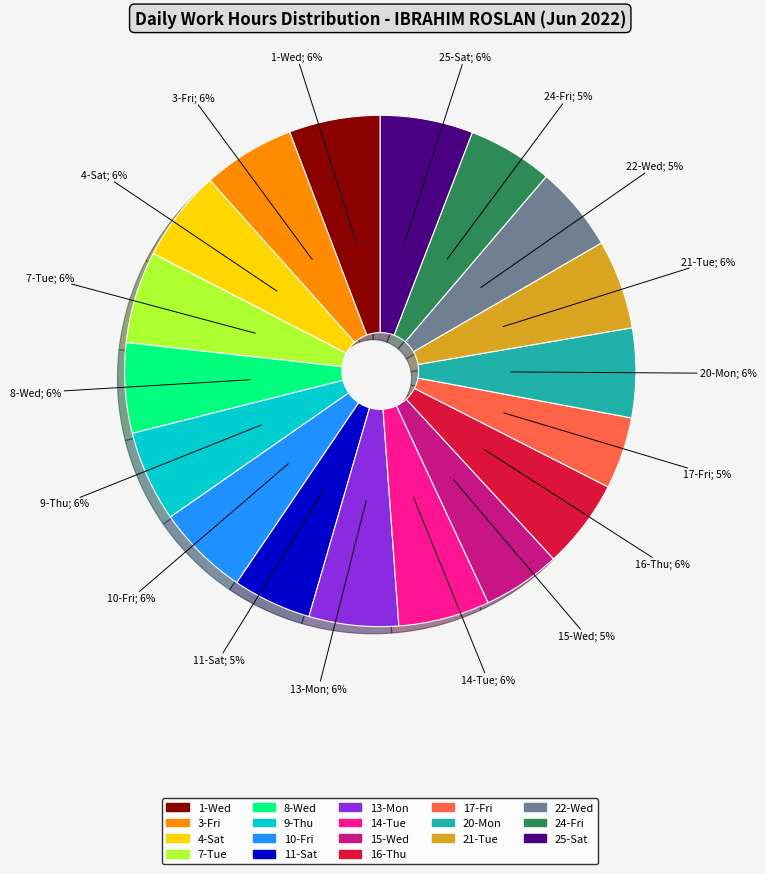

To the nearest percent, what is the average slice percentage?

6%